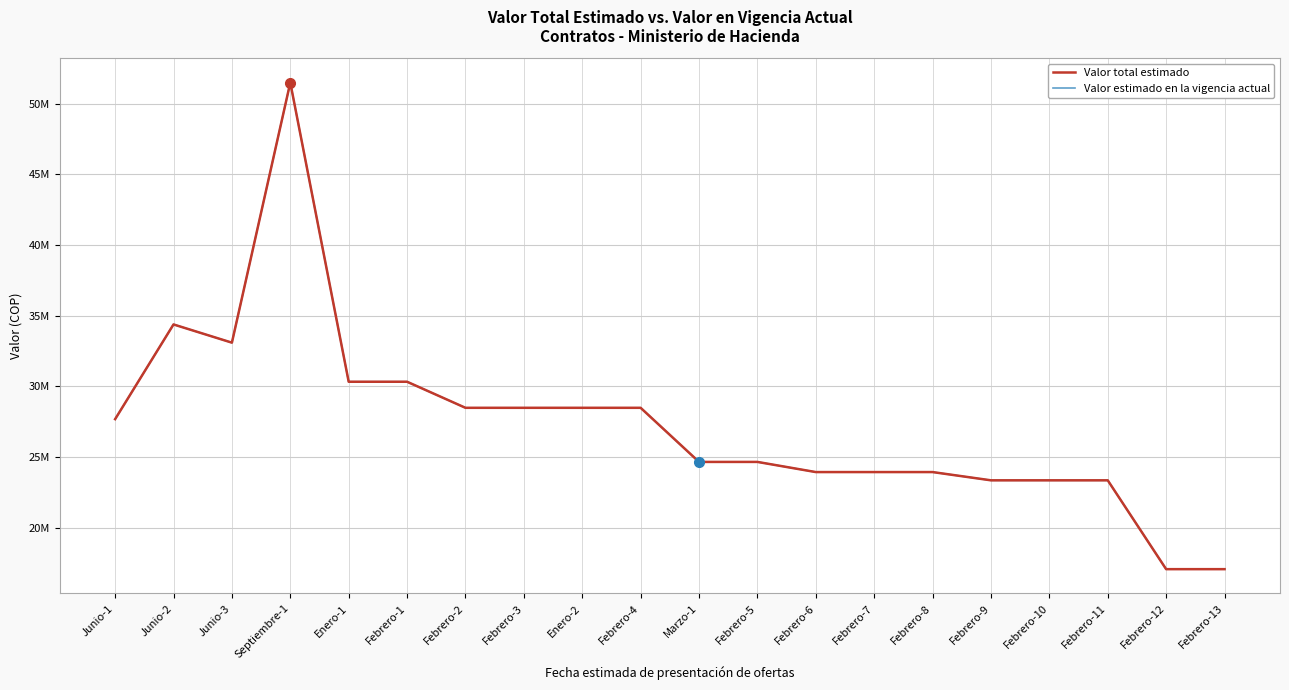

Does the chart have visible grid lines?

Yes